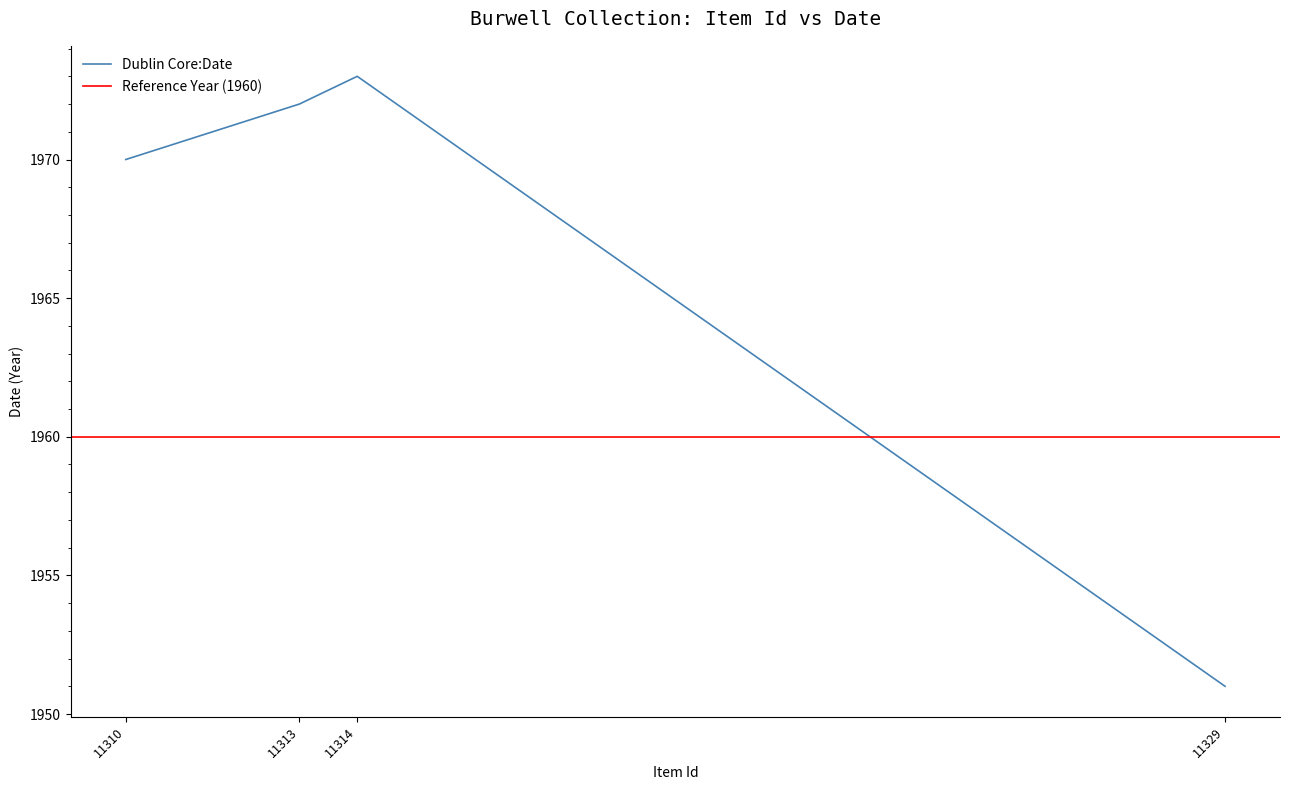

What is the minimum value shown in the chart?

1951